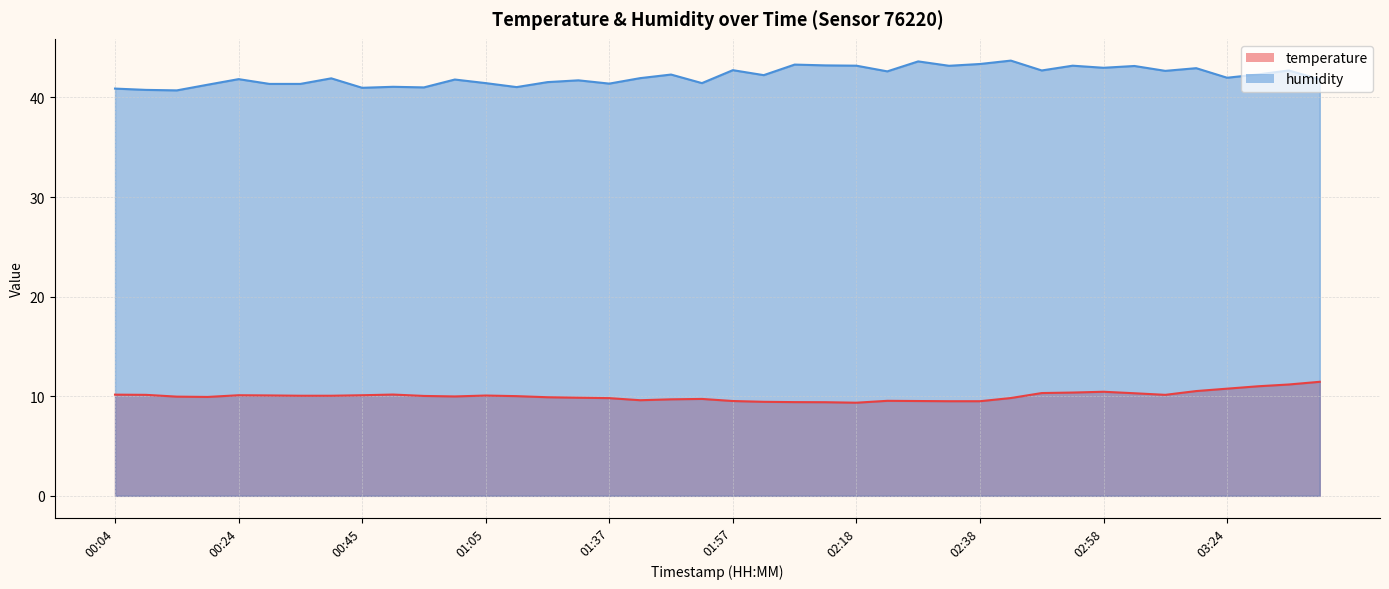

How many distinct data groups are displayed?

2